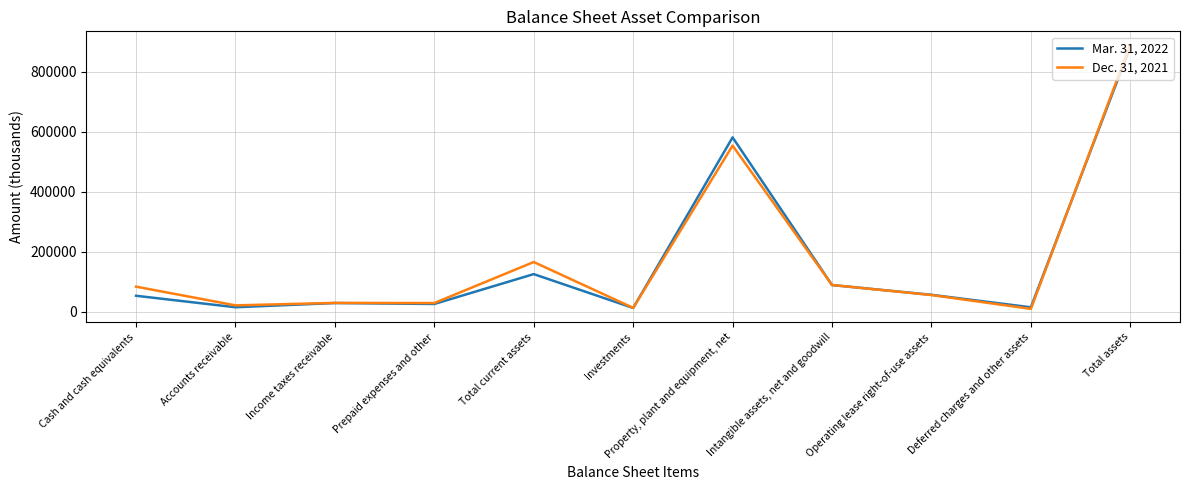

What is the difference between the maximum and minimum values in the Mar. 31, 2022 series?

869967